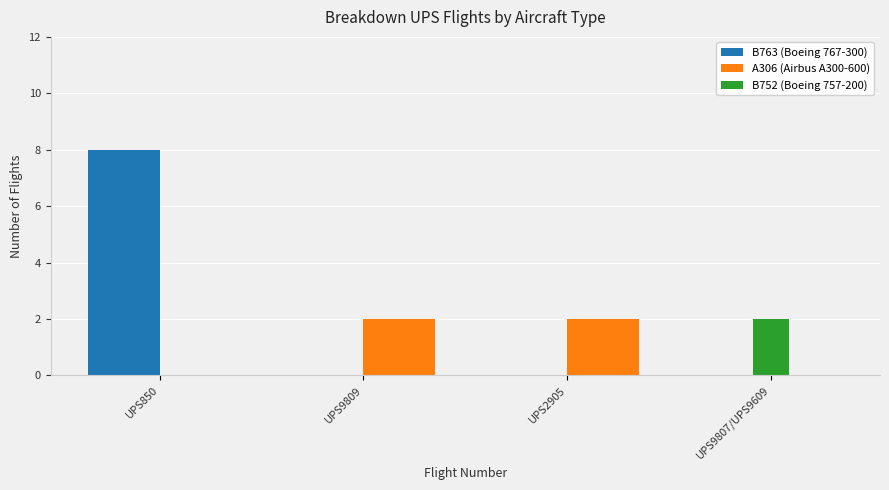

What is the greatest value displayed?

8